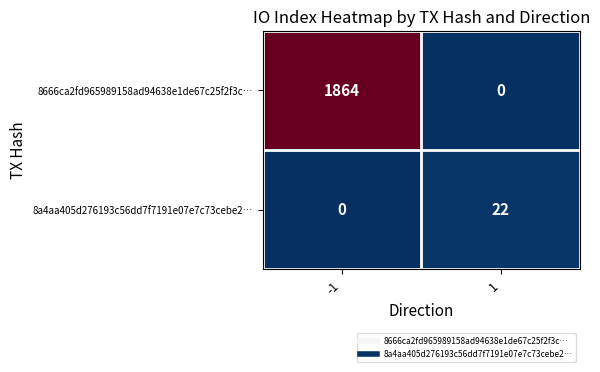

Reading right to left, list all the values displayed in this chart.

8666ca2fd965989158ad94638e1de67c25f2f3c…: 1=0	-1=1864
8a4aa405d276193c56dd7f7191e07e7c73cebe2…: 1=22	-1=0